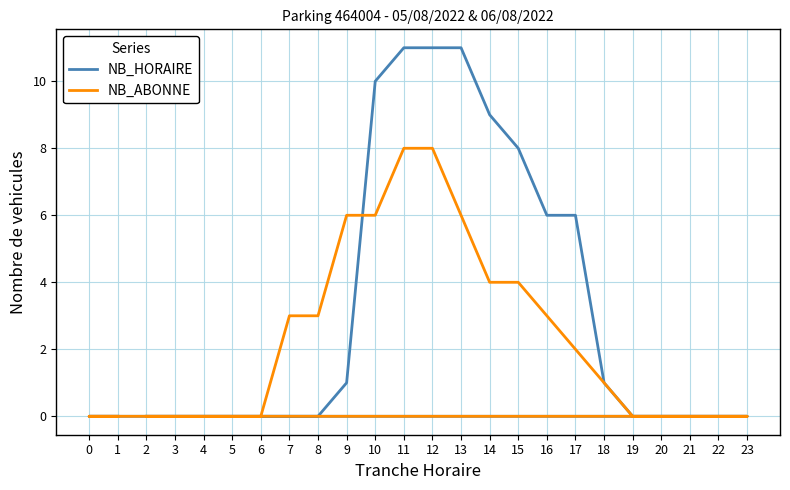

How many lines are shown in the chart?

2